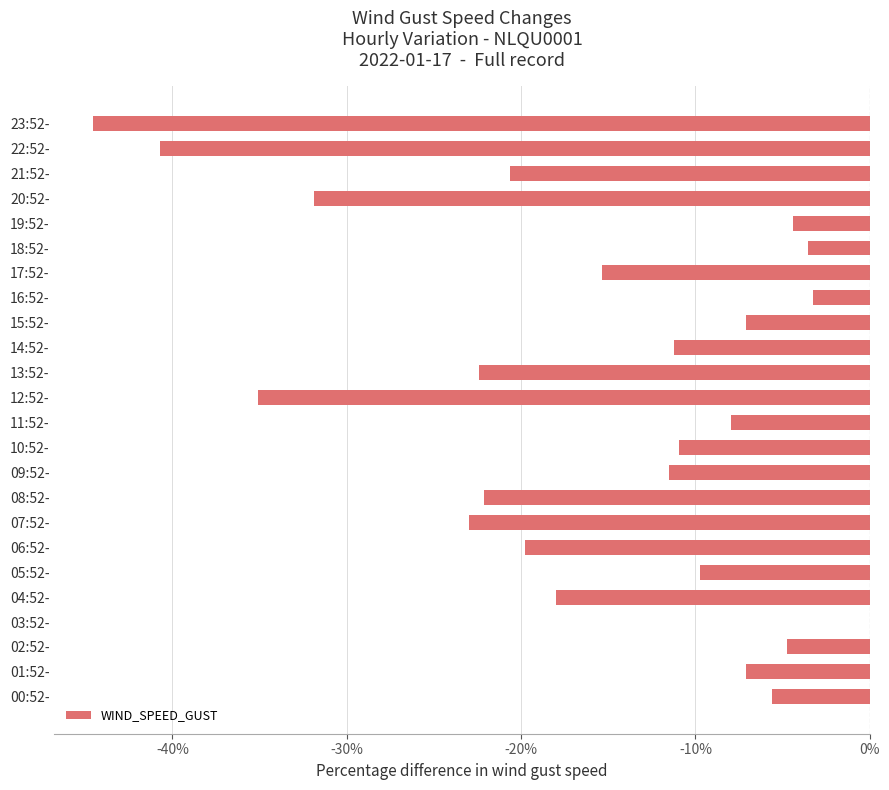

Reading bottom to top, what are all the values shown in this chart?

00:52-=-5.6	01:52-=-7.1	02:52-=-4.7	03:52-=0.0	04:52-=-18.0	05:52-=-9.7	06:52-=-19.8	07:52-=-23.0	08:52-=-22.1	09:52-=-11.5	10:52-=-10.9	11:52-=-8.0	12:52-=-35.1	13:52-=-22.4	14:52-=-11.2	15:52-=-7.1	16:52-=-3.2	17:52-=-15.3	18:52-=-3.5	19:52-=-4.4	20:52-=-31.9	21:52-=-20.6	22:52-=-40.7	23:52-=-44.5